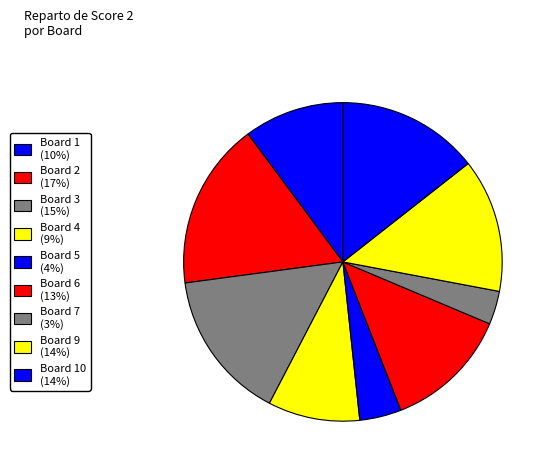

Does any single category account for the majority?

No